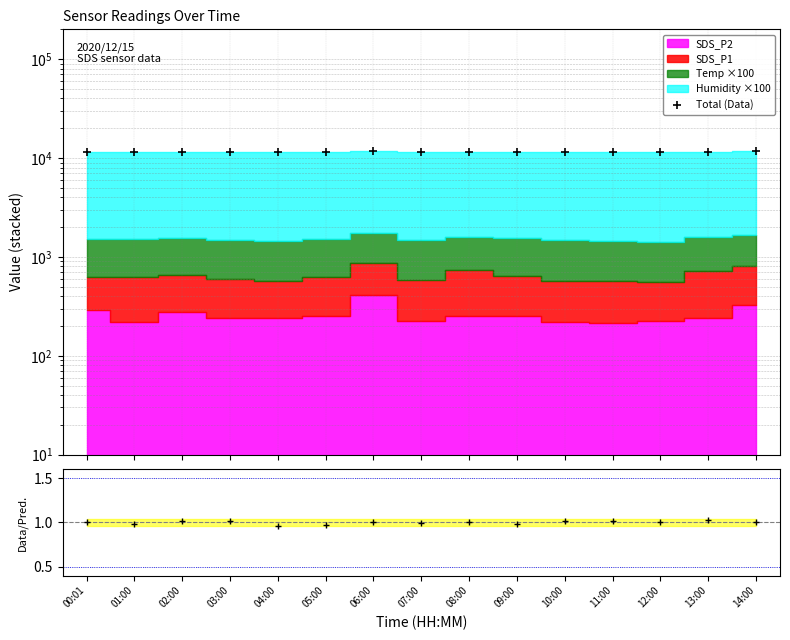

At which label is Total (Data) closest to 11581?

13:00